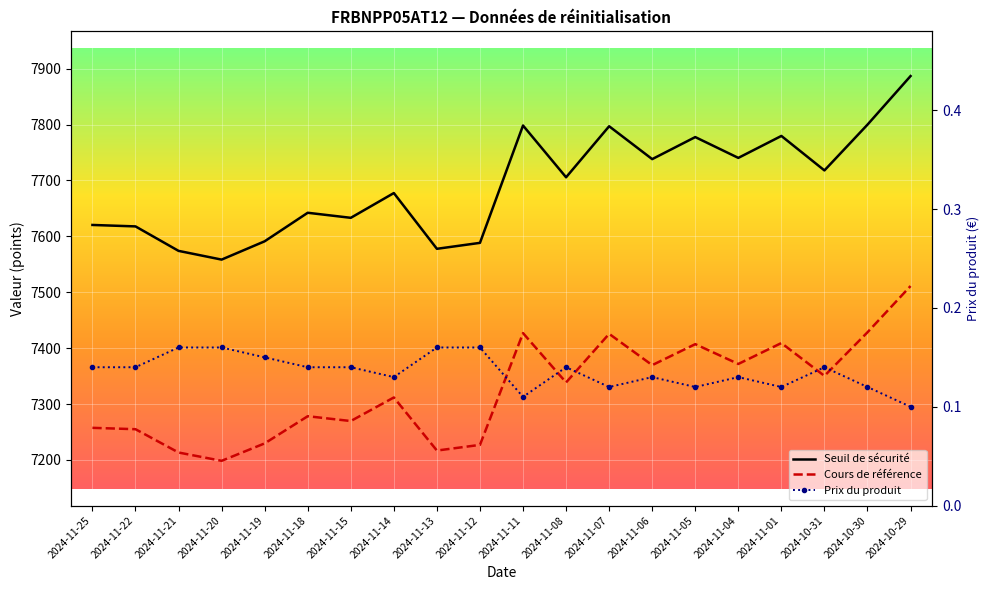

How many series are shown in this chart?

3